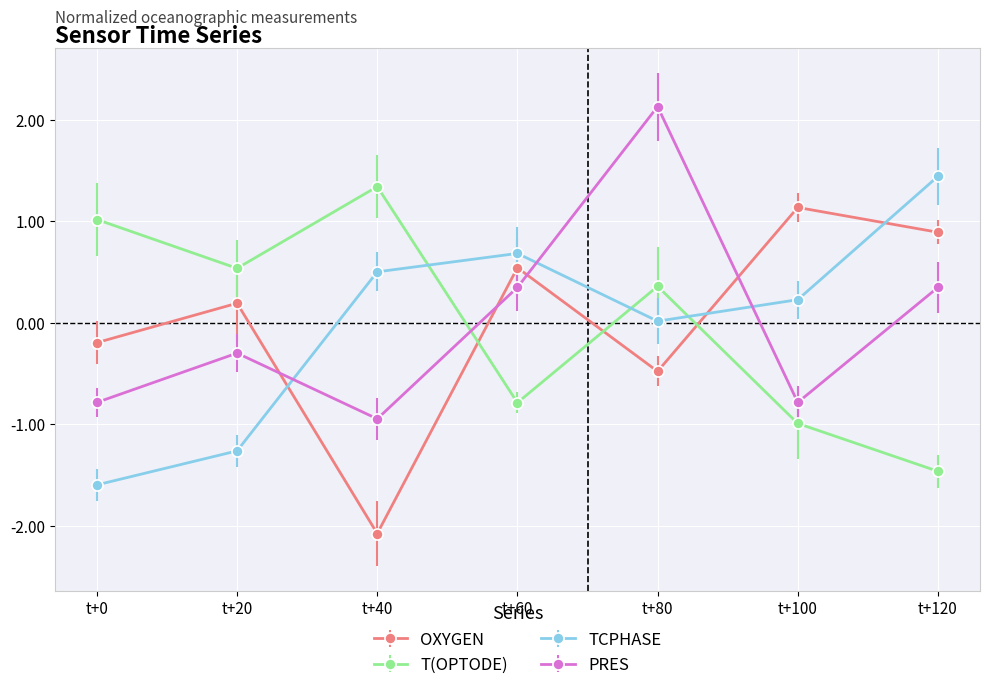

What is the value of the PRES point at the 7th from the left?

0.3